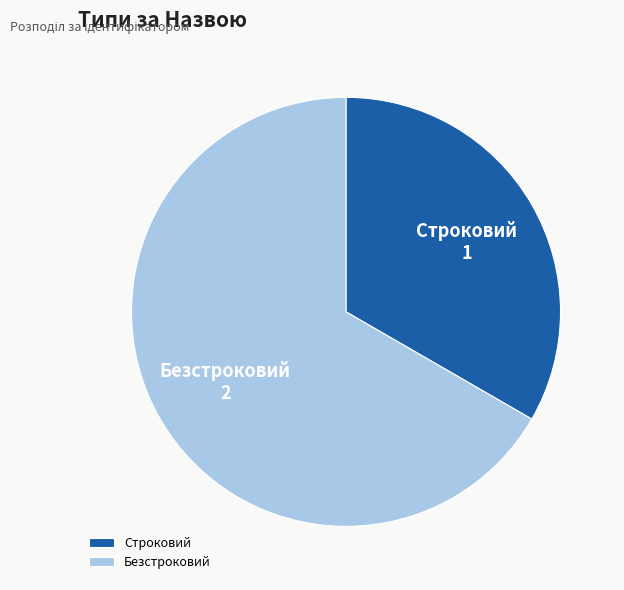

How many slices are in this pie chart?

2